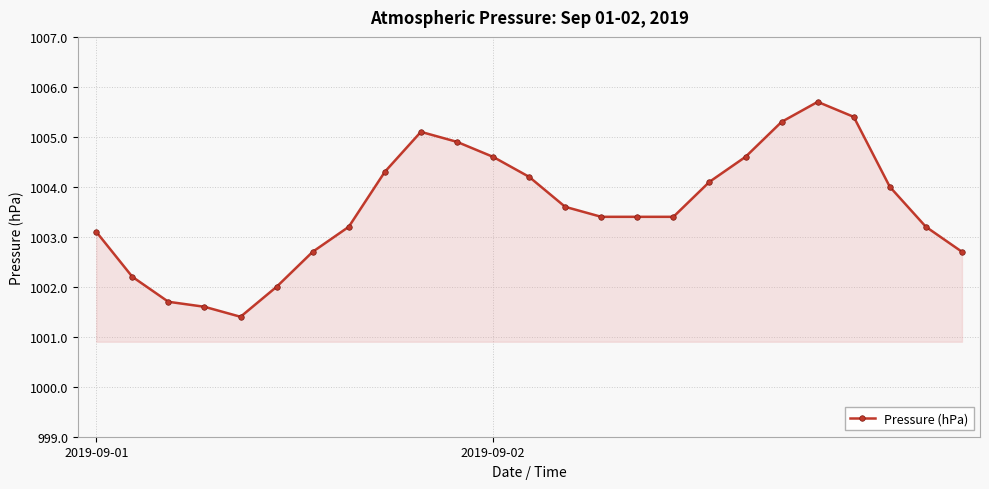

How many data points does each series have?

25